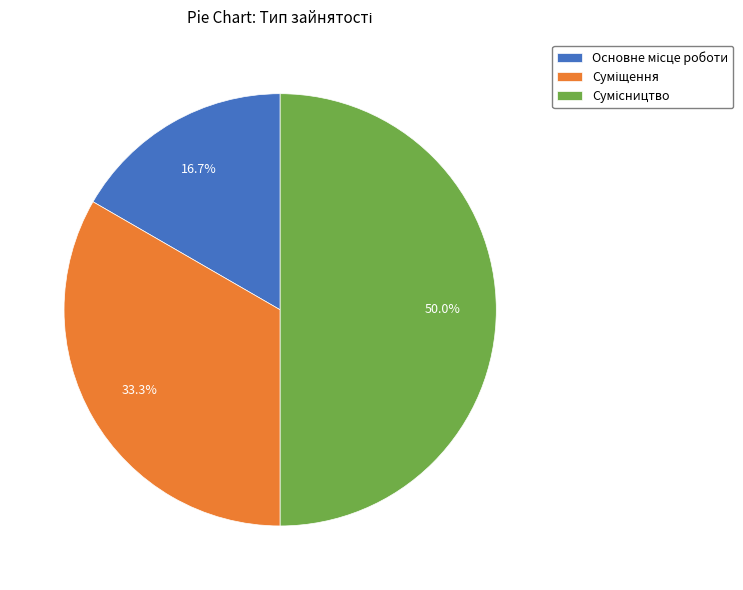

Which has a higher value, Сумісництво or Суміщення?

Сумісництво